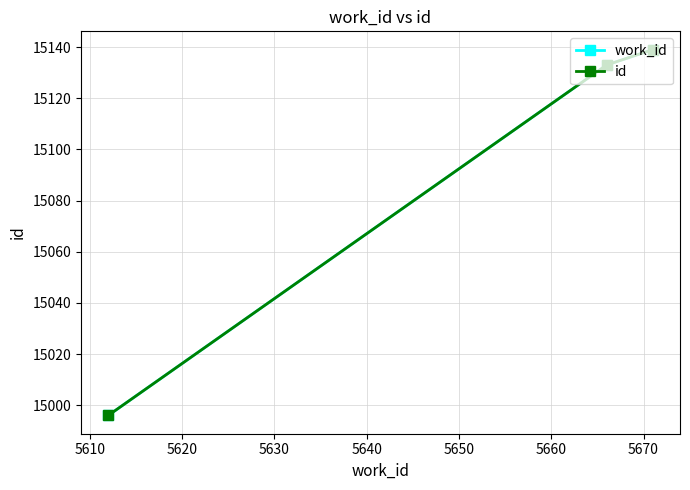

Does the chart display data point markers on the line(s)?

Yes